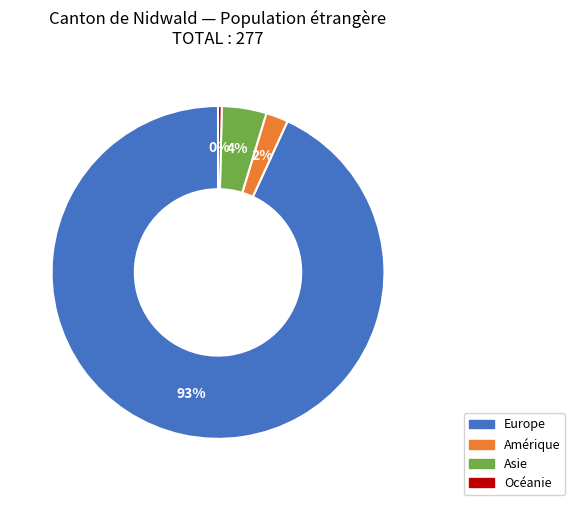

How many slices are in this pie chart?

4